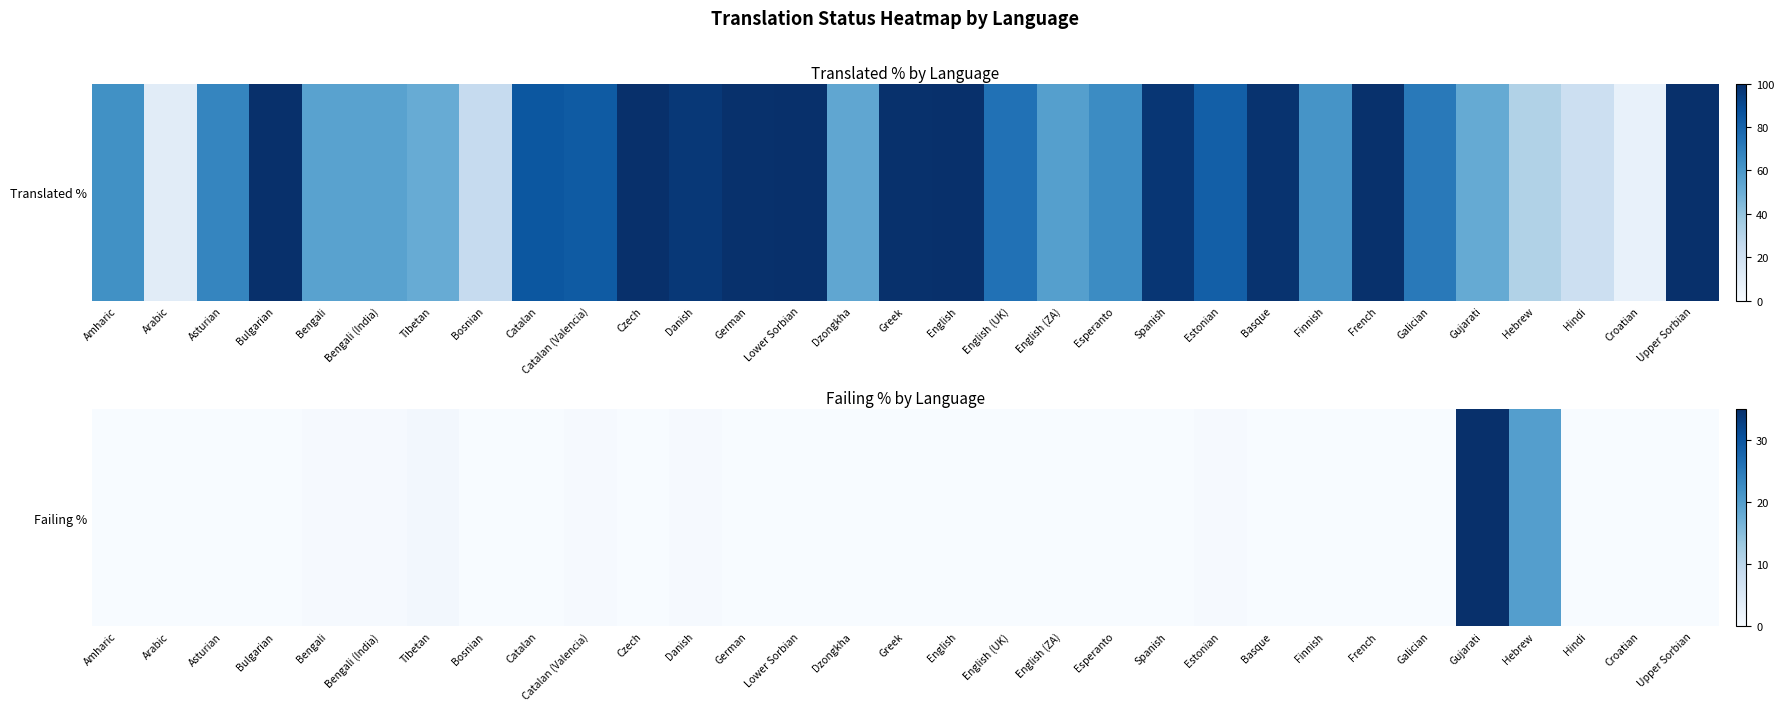

What is the difference between the maximum and second lowest values?

34.9